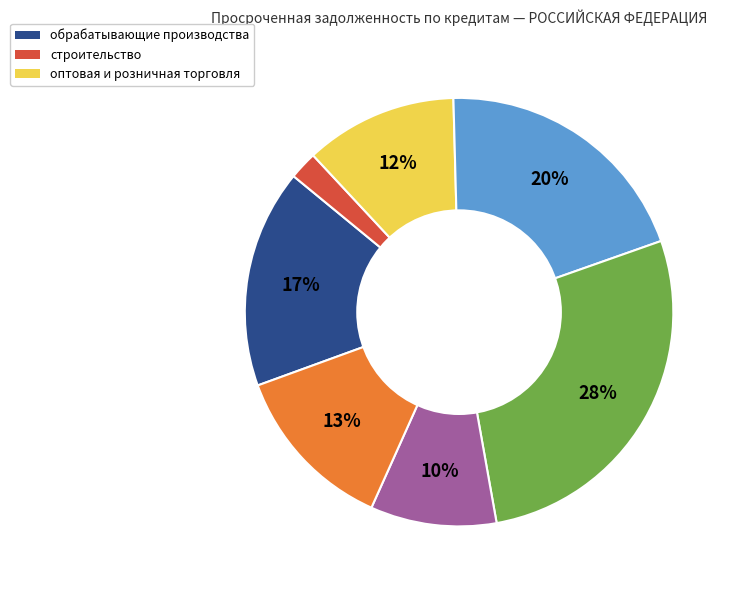

How many slices are in this pie chart?

7